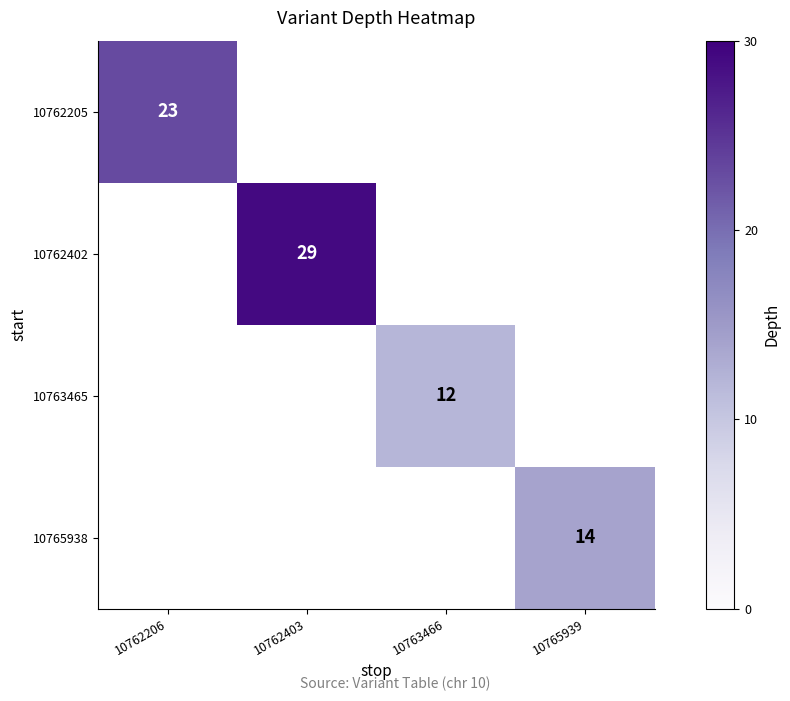

Which has a higher value, 10763466 or 10765939?

10765939